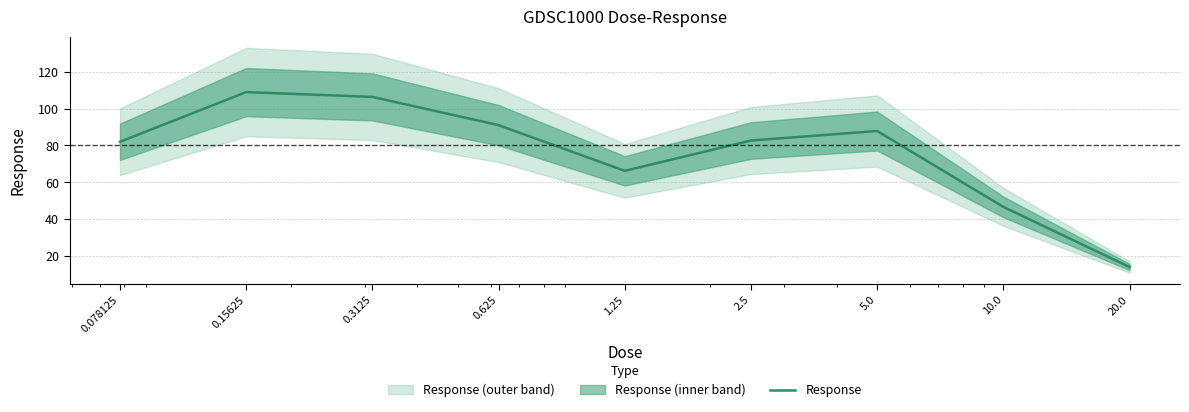

What position from the right is 2.5?

4